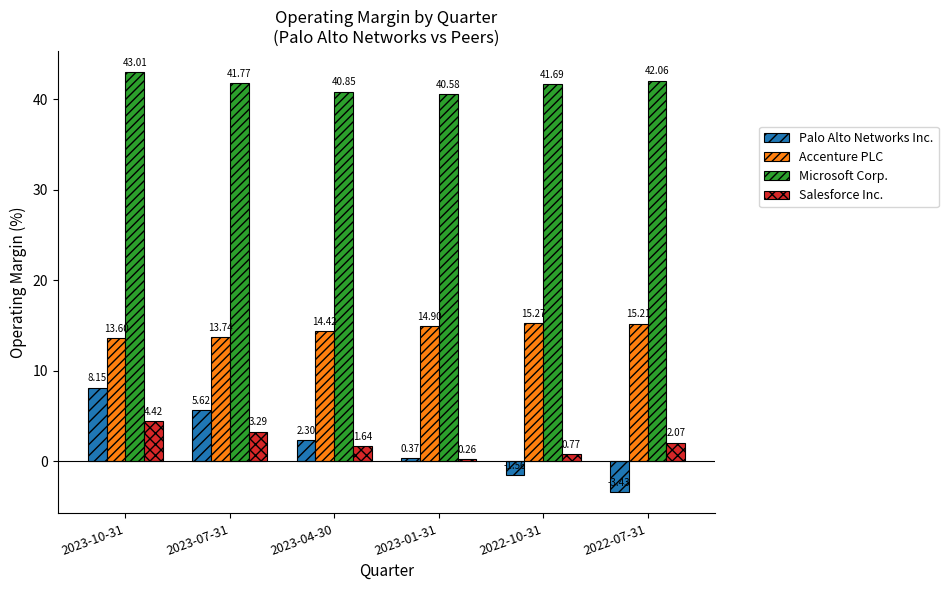

What is the spread (max minus min) of values at 2023-07-31?

38.5